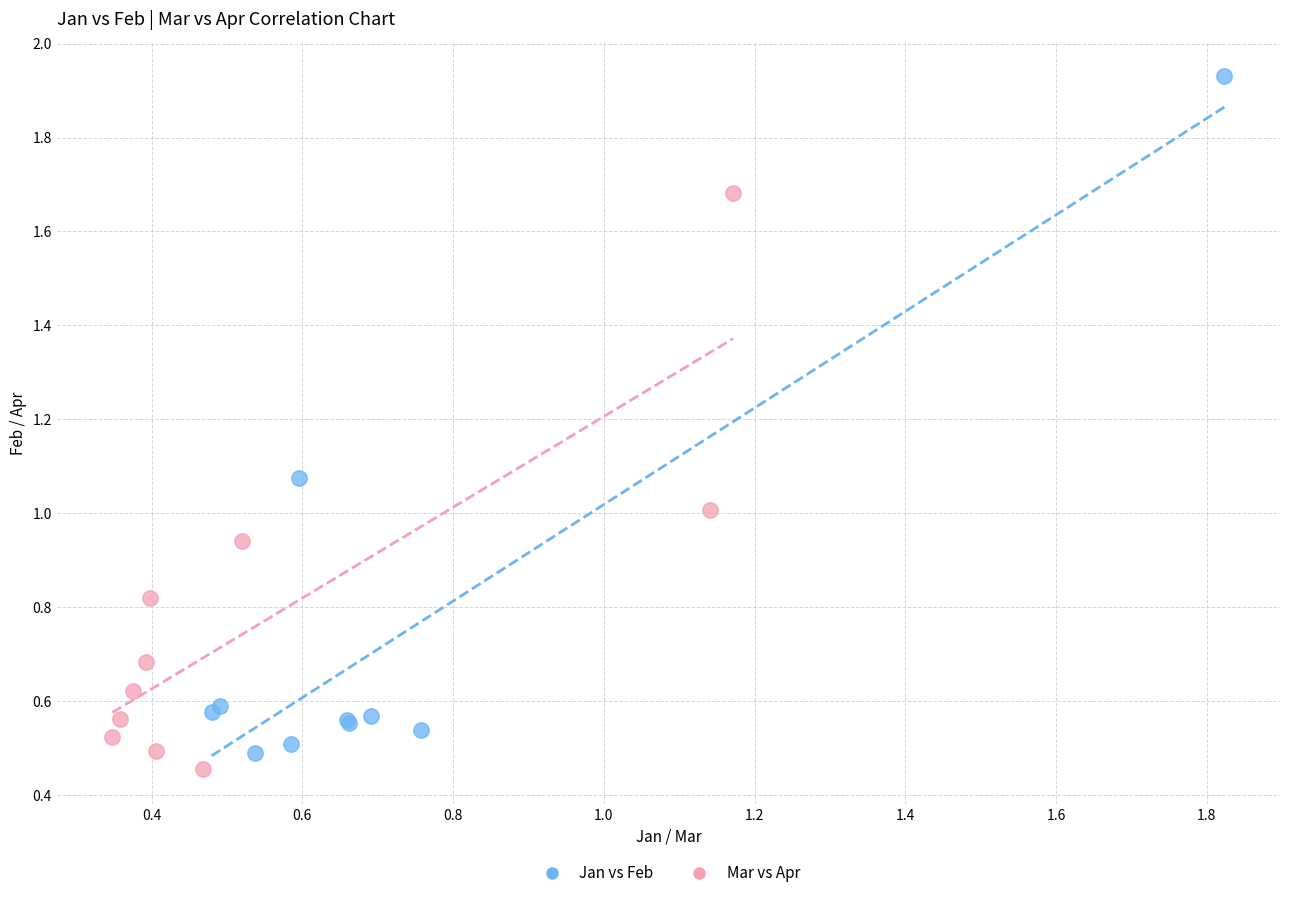

Which series reaches the maximum Y coordinate?

Jan vs Feb